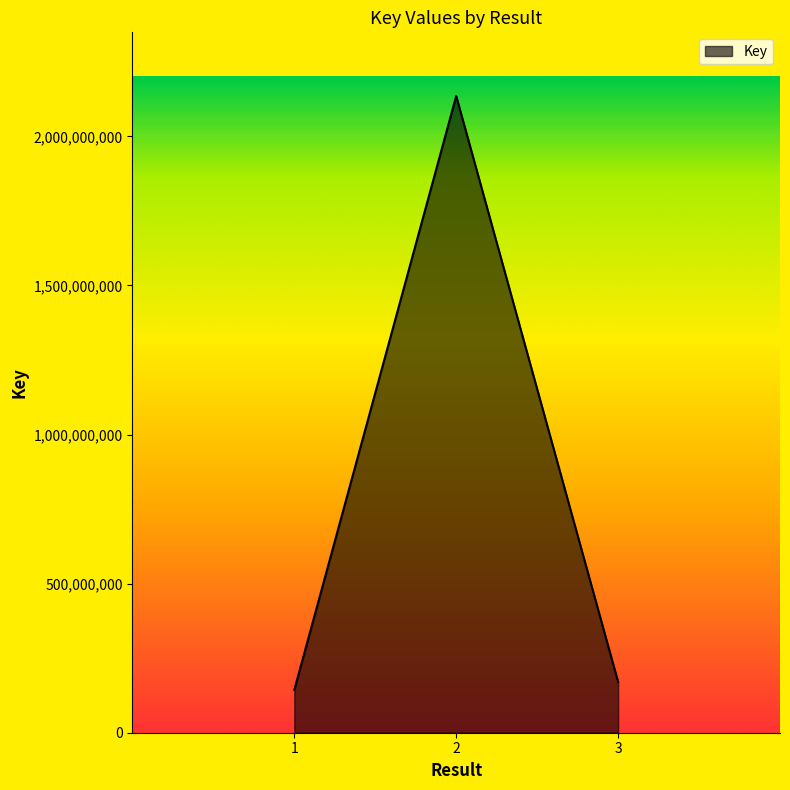

What is the difference between the maximum and minimum values?

1991495248